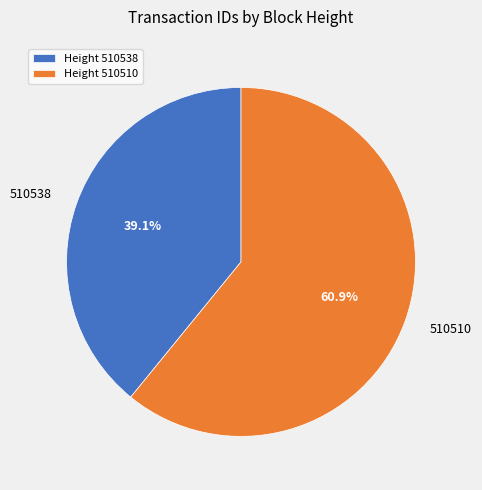

Rank the categories by value from lowest to highest.

510538, 510510